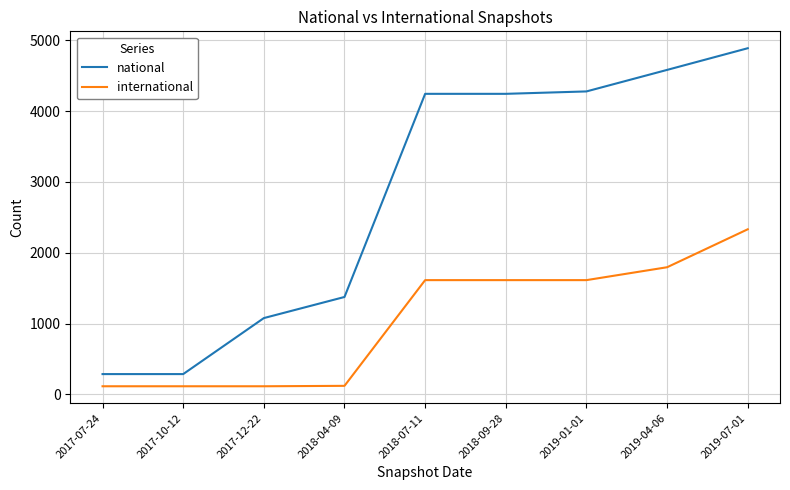

True or false: international has a value of 3506 at 2019-07-01.

False